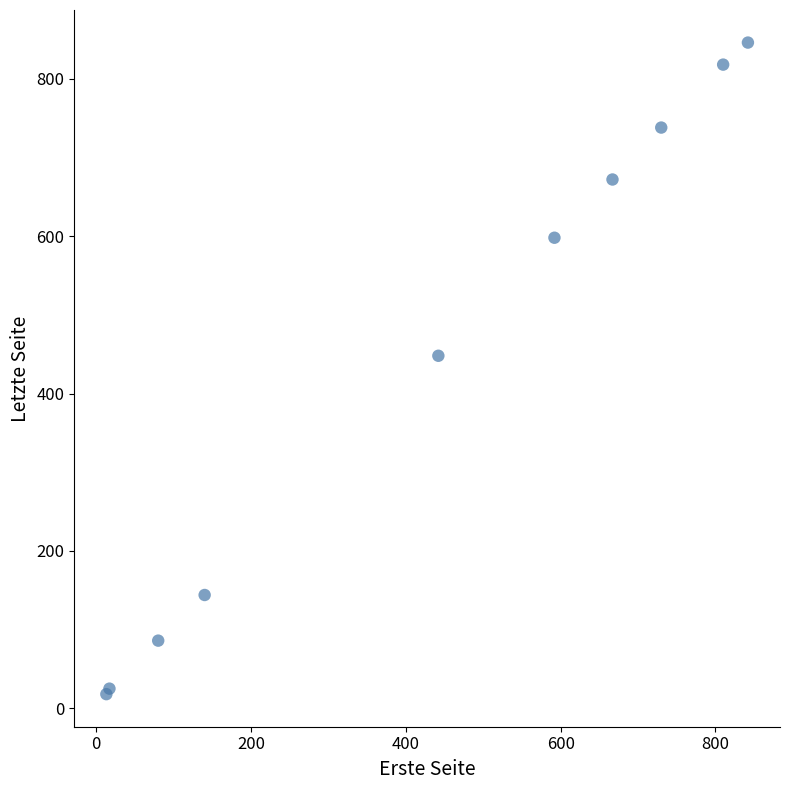

What Y value in the scatter plot is closest to 432?

448